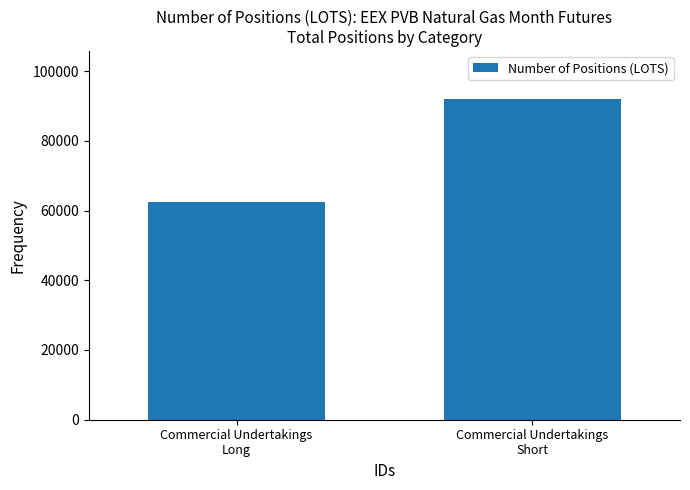

Count the values in the range 62400 to 91980.

2